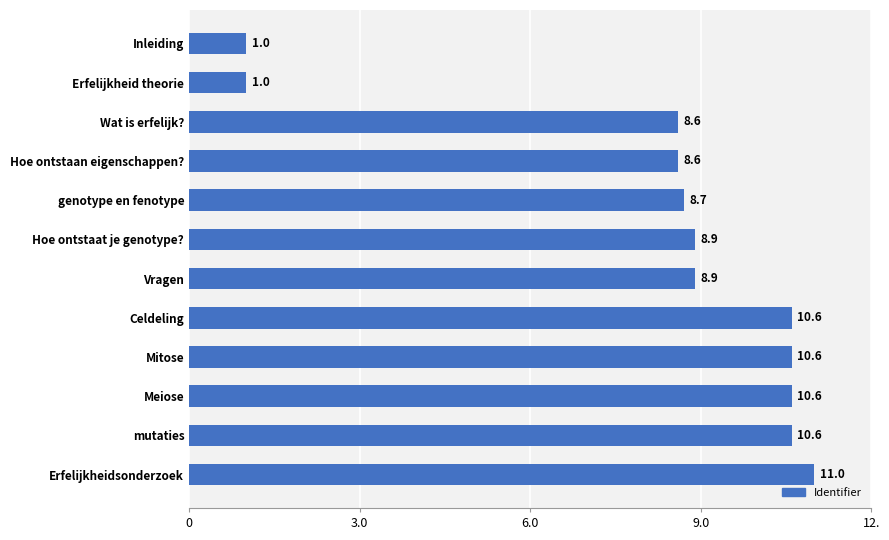

Are the bars horizontal?

Yes